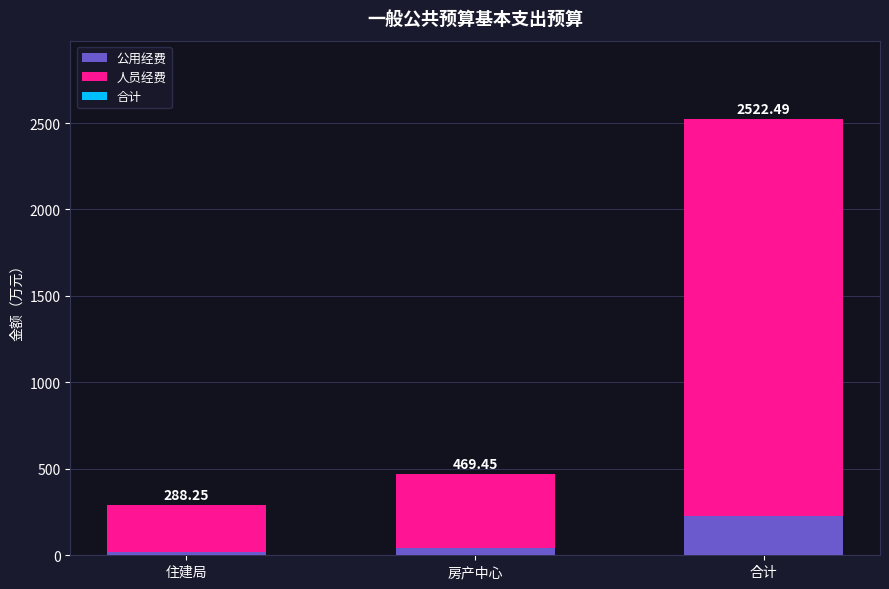

How many values in the 公用经费 series exceed 41?

2